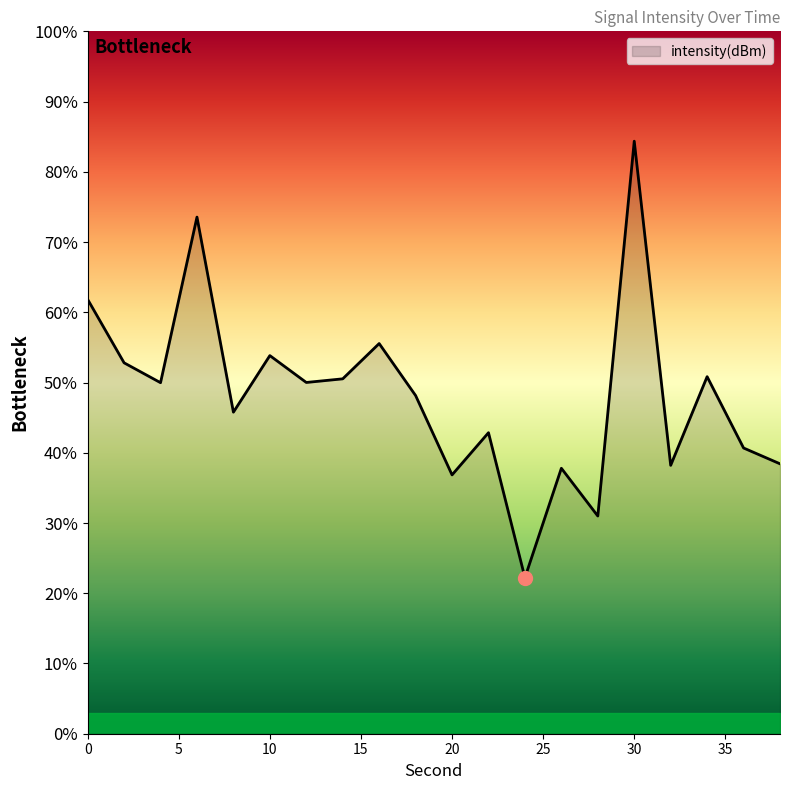

What is the minimum value shown in the chart?

22.2